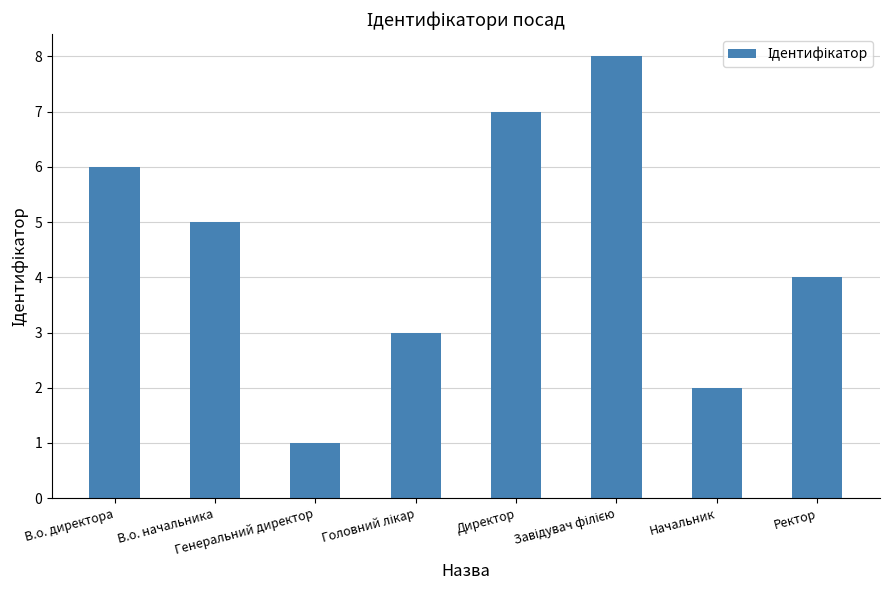

What position from the right is Генеральний директор?

6